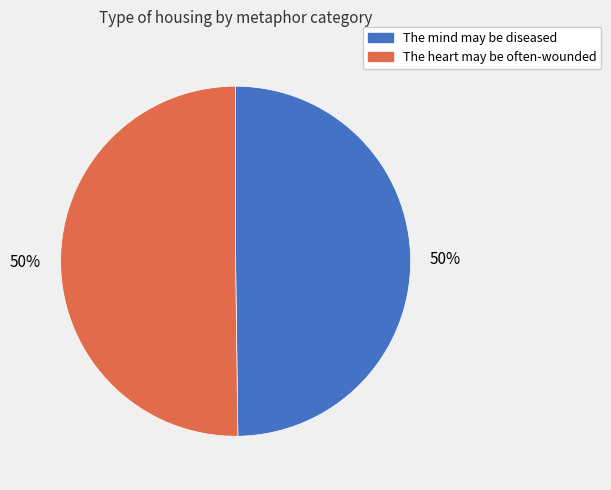

What percentage is the The heart may be often-wounded slice, to the nearest percent?

50%